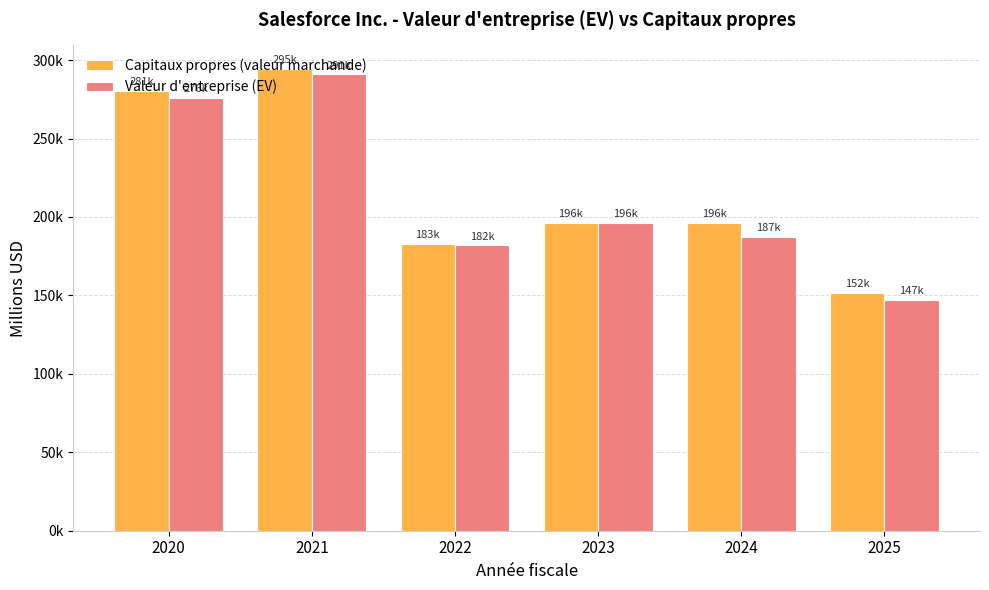

What is the difference between the highest and lowest values at 2023?

444